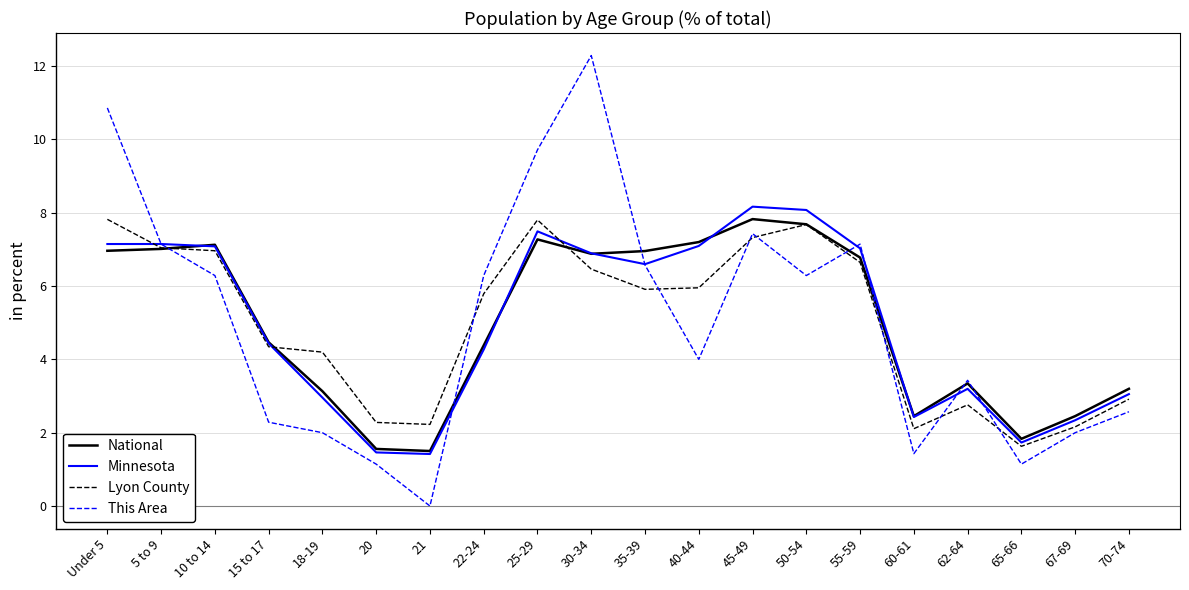

How many lines are shown in the chart?

4